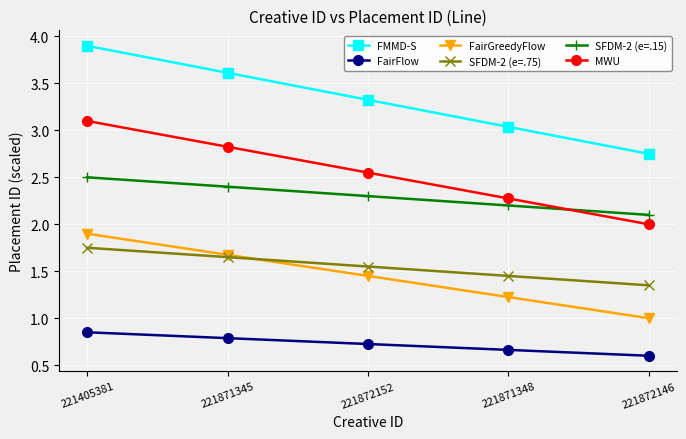

Which series changed the most between 221872152 and 221872146?

FMMD-S